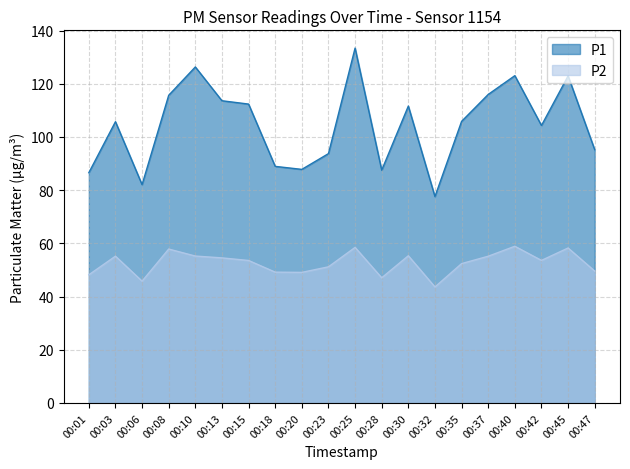

Which has a higher value, 00:45 or 00:32?

00:45